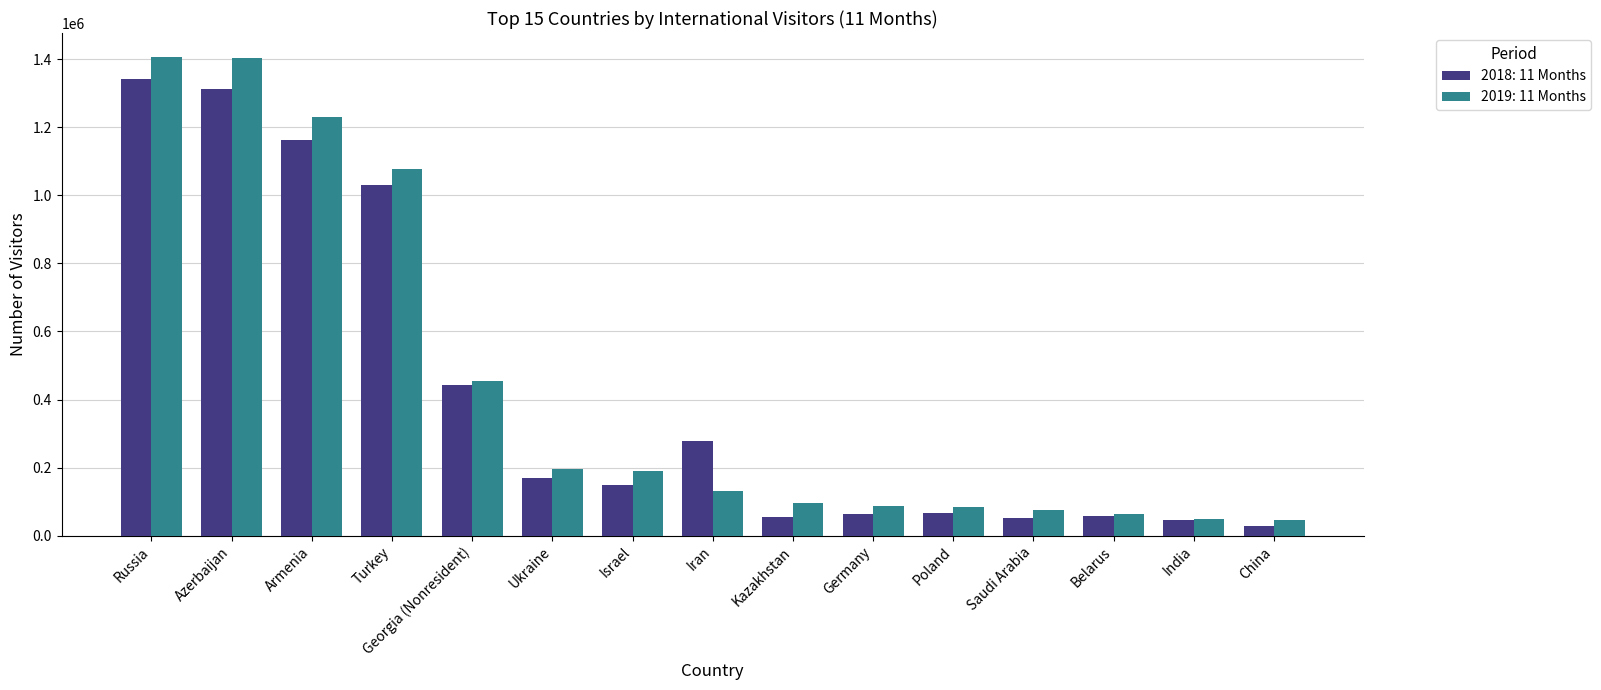

The 2018: 11 Months series shows 1341127 at Russia. True or false?

True